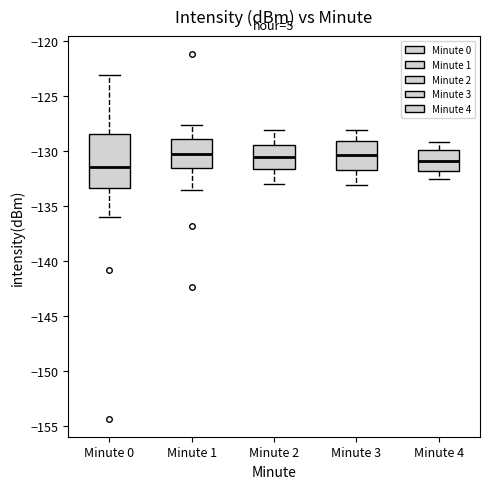

Which box is the tallest, from its lower edge to its upper edge?

Minute 0